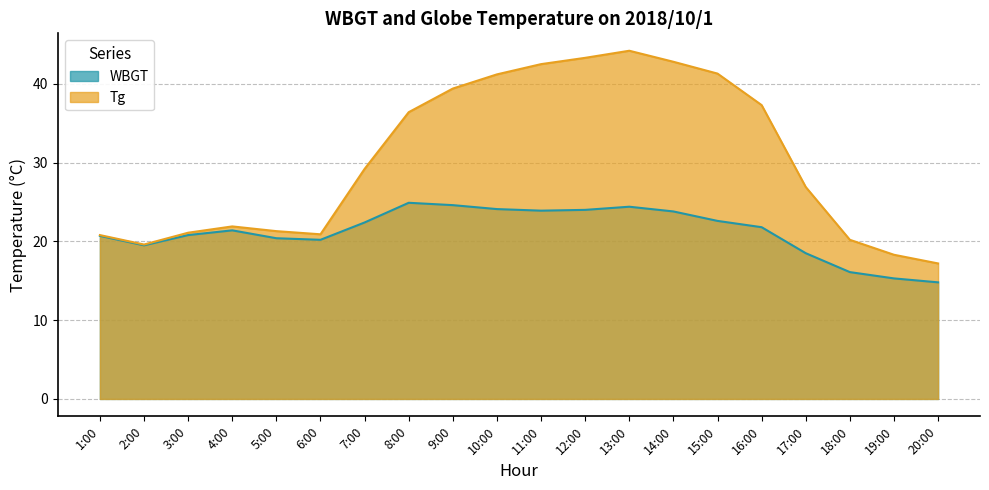

At which label does Tg reach its peak?

13:00